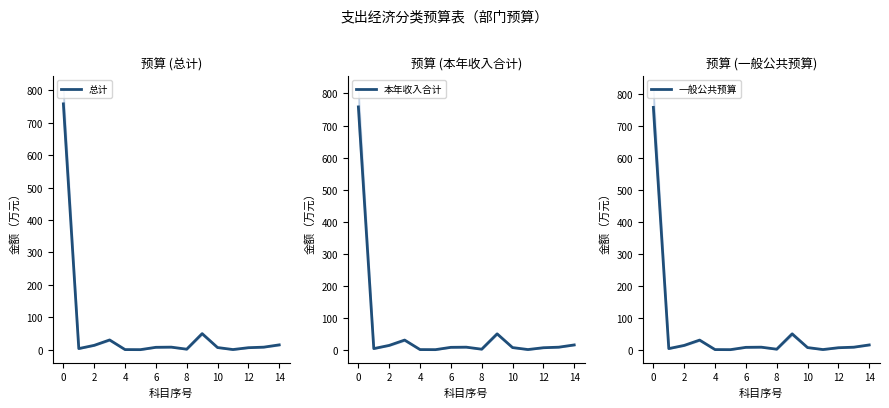

What is the maximum value for 总计?

758.1